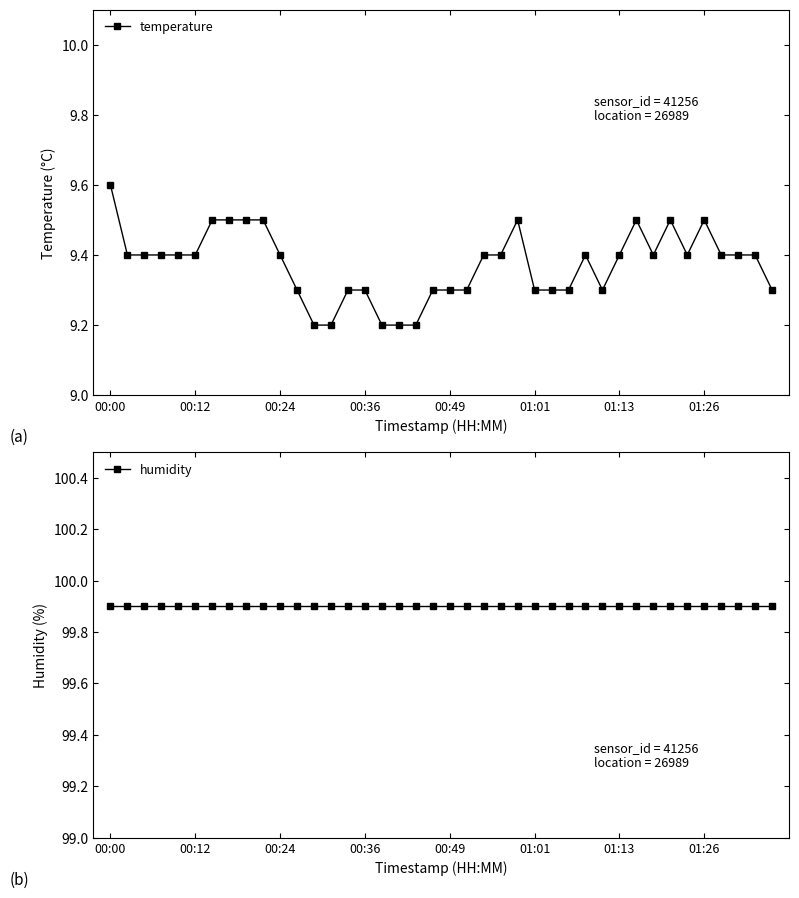

Between 32 and 29, which is larger?

32